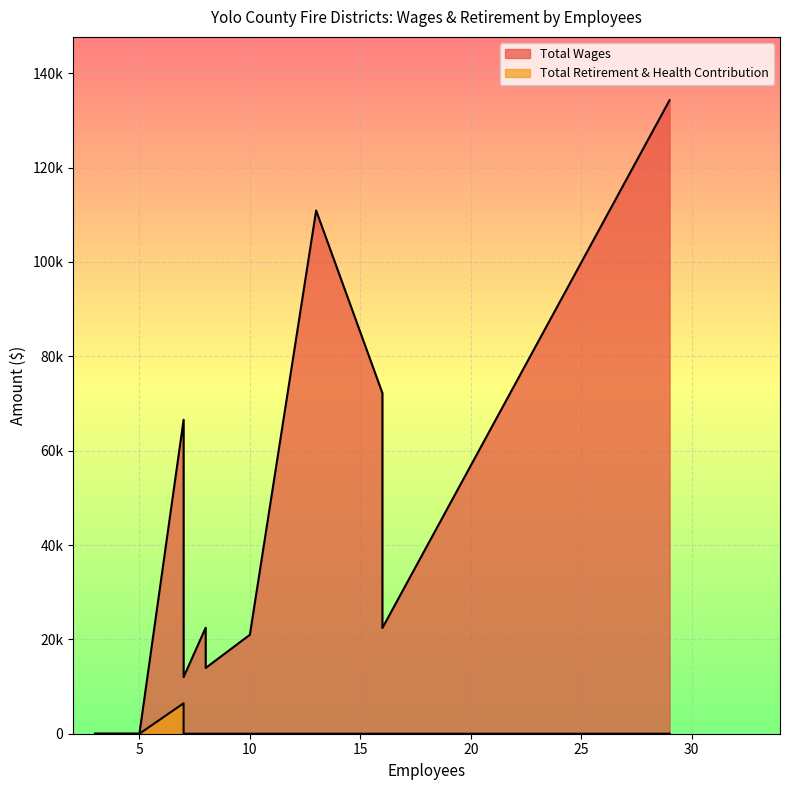

What is the difference between the second highest and second lowest values in the Total Wages series?

110913